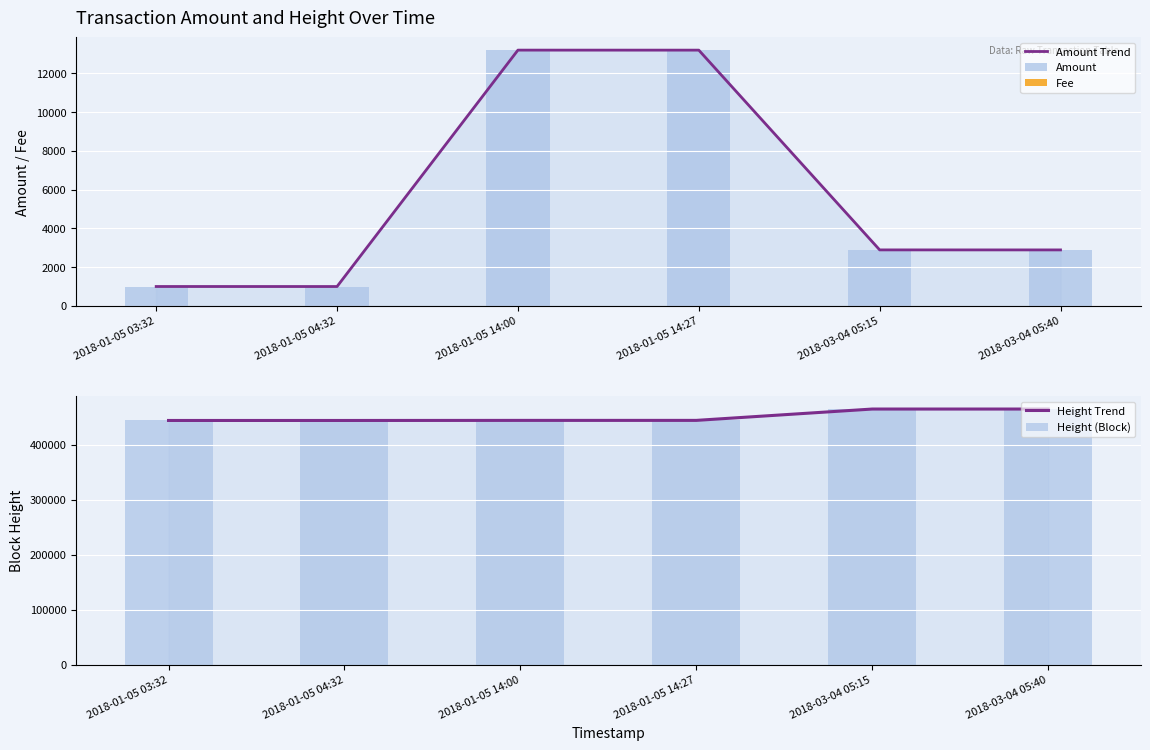

What is the lowest value of the Fee series?

1